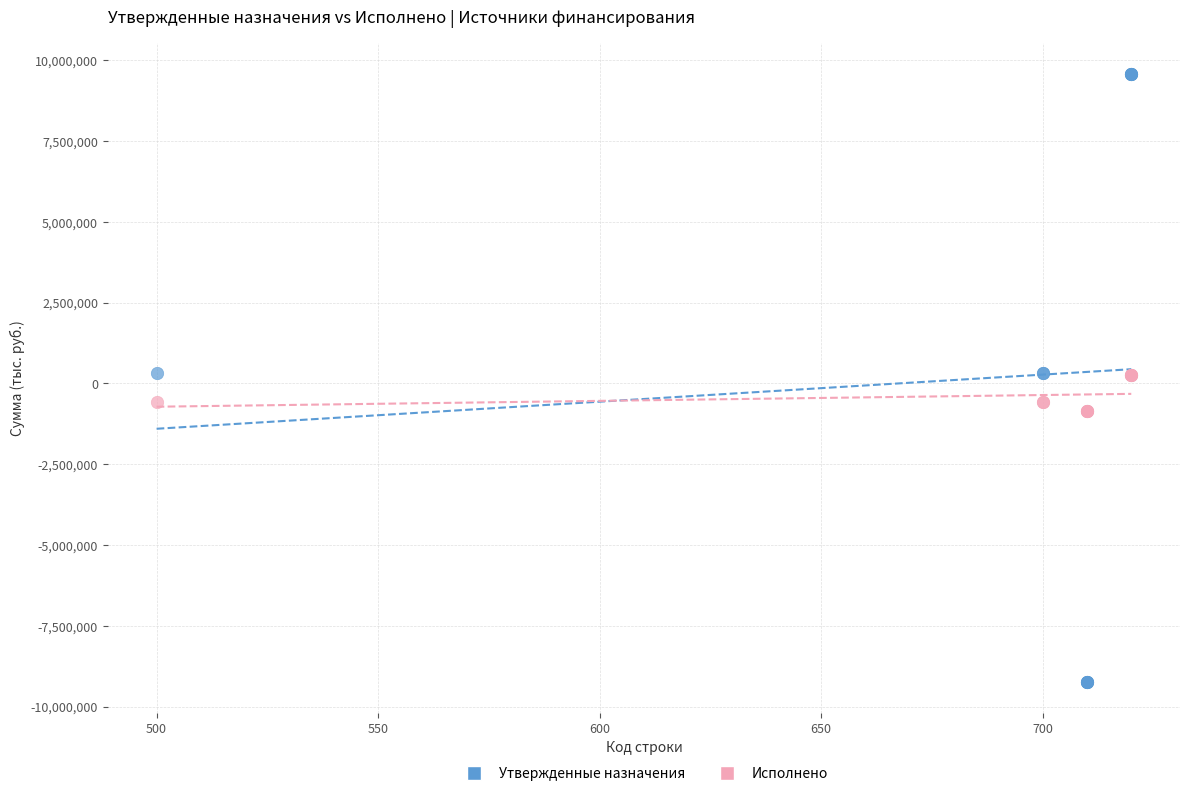

What is the X range (max minus min) for the scatter plot?

220.0